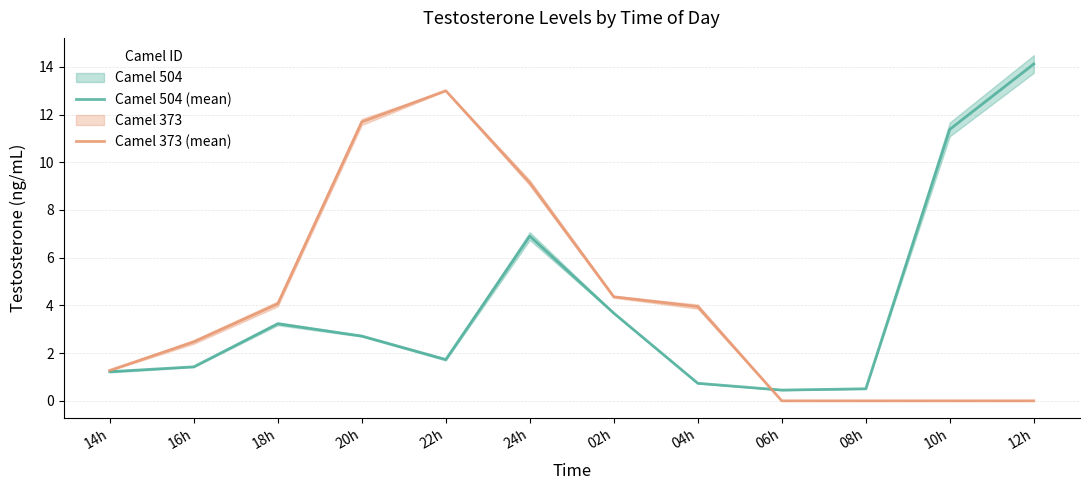

Reading left to right, extract all data points from this chart.

Camel 504 (mean): 14h=1.2	16h=1.4	18h=3.2	20h=2.7	22h=1.7	24h=6.9	02h=3.7	04h=0.7	06h=0.5	08h=0.5	10h=11.4	12h=14.1
Camel 373 (mean): 14h=1.3	16h=2.5	18h=4.1	20h=11.7	22h=13.0	24h=9.1	02h=4.4	04h=4.0	06h=0.0	08h=0.0	10h=0.0	12h=0.0